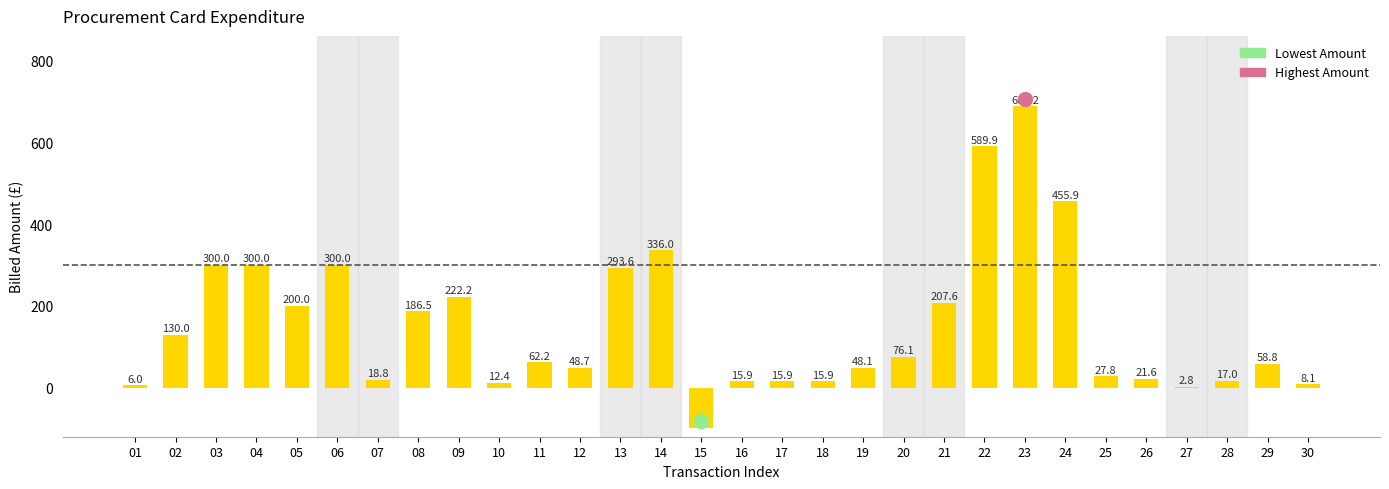

The chart shows a value of 76.1 at 20. True or false?

True